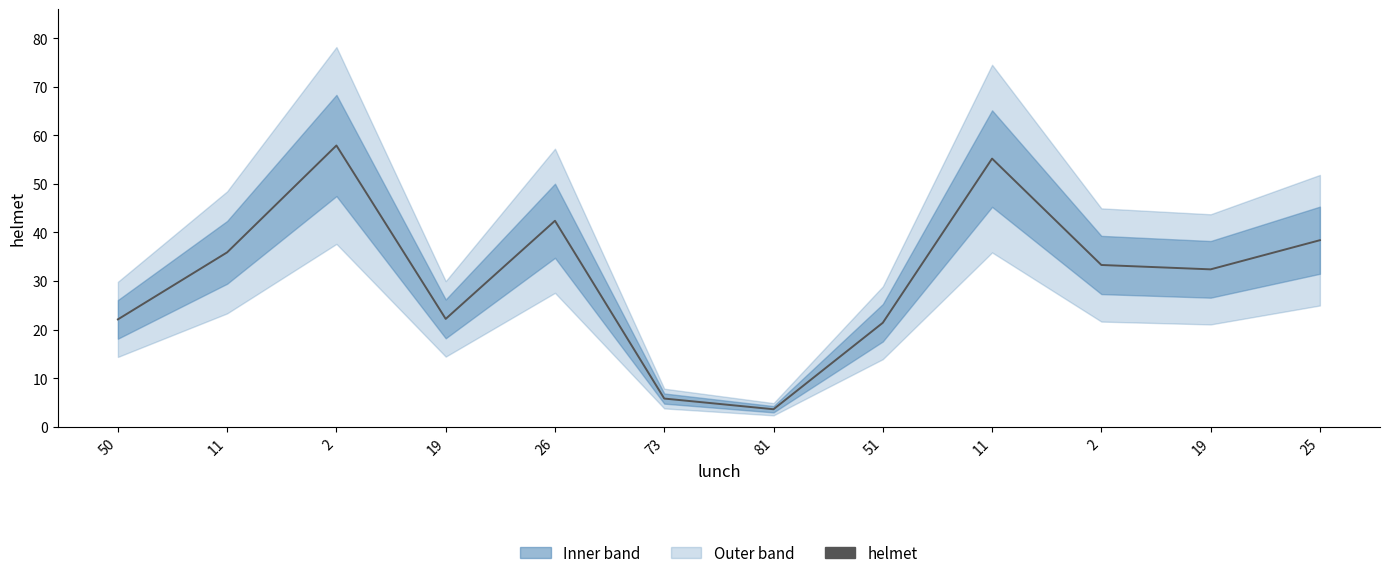

What is the change in value from 11 to 25?

-16.8